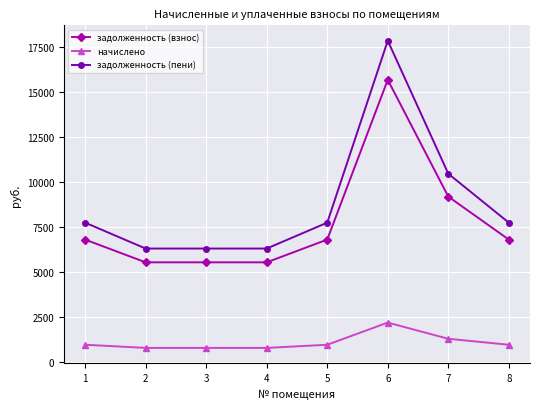

What is the difference between the highest and lowest values at 2?

5519.0